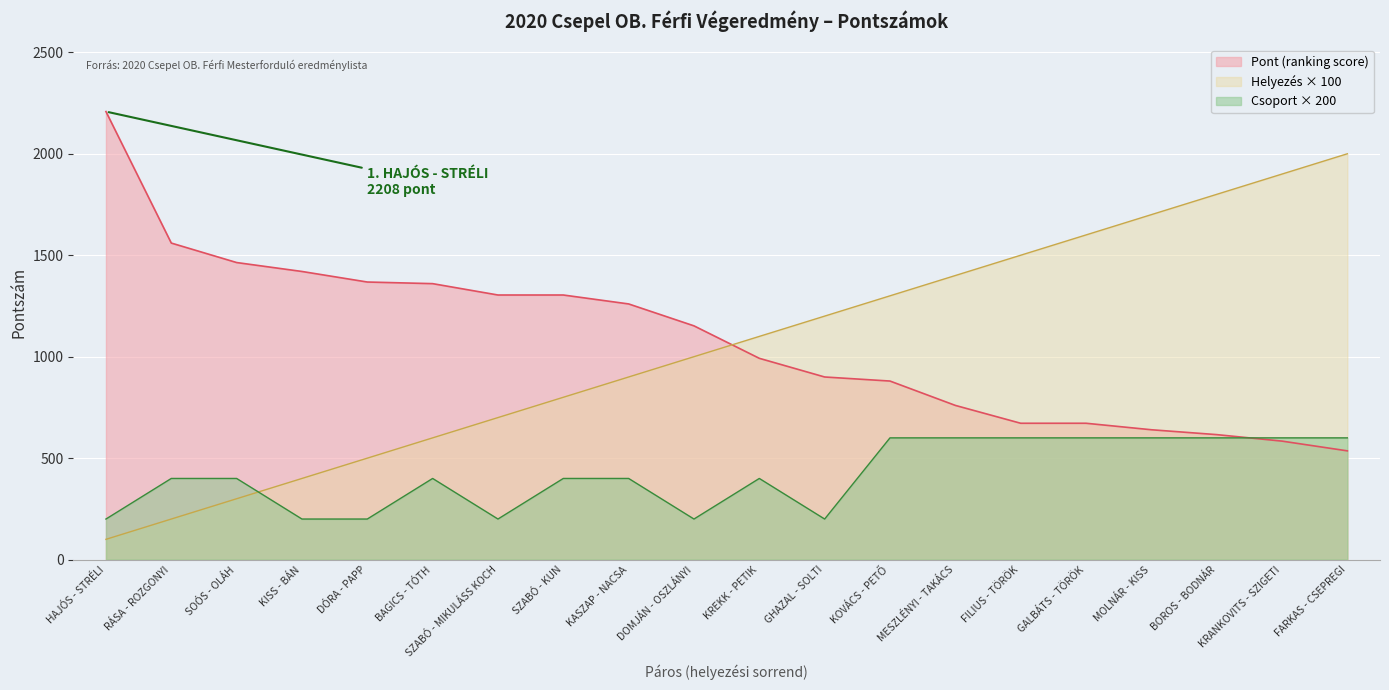

Which series has the largest total across all categories?

Pont (ranking score)